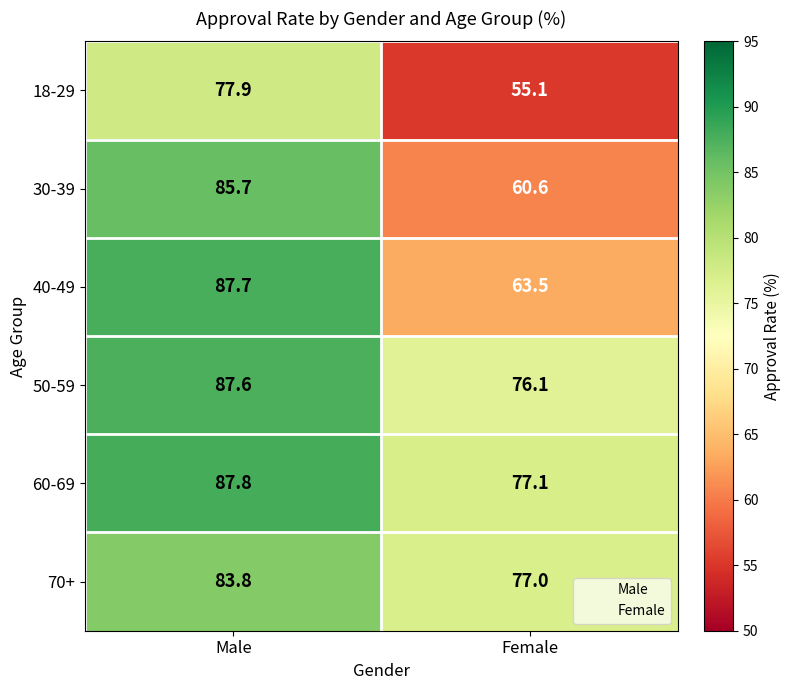

Reading left to right, list all the values displayed in this chart.

18-29: 77.9	55.1
30-39: 85.7	60.6
40-49: 87.7	63.5
50-59: 87.6	76.1
60-69: 87.8	77.1
70+: 83.8	77.0